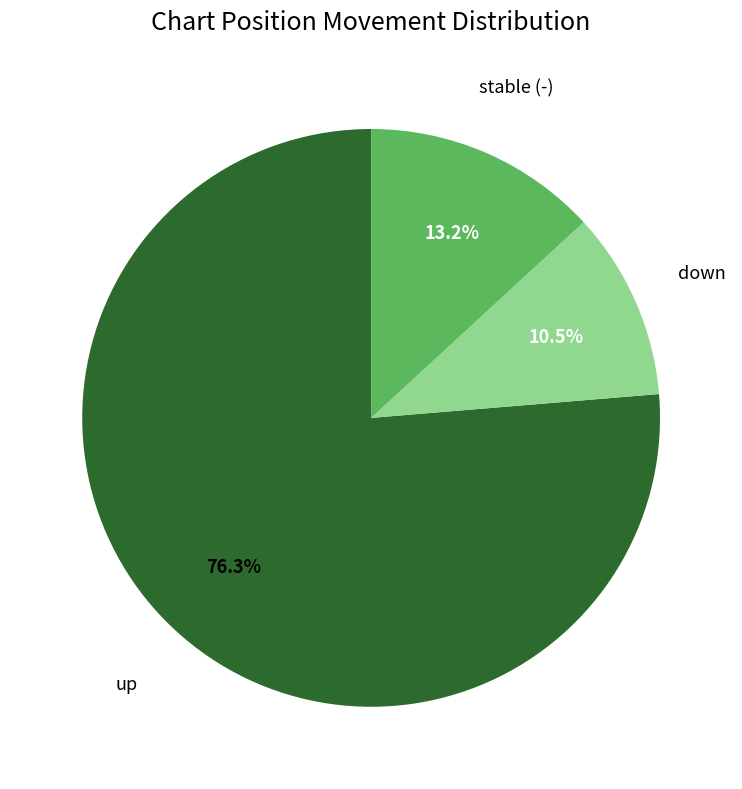

Which has a higher value, up or stable (-)?

up